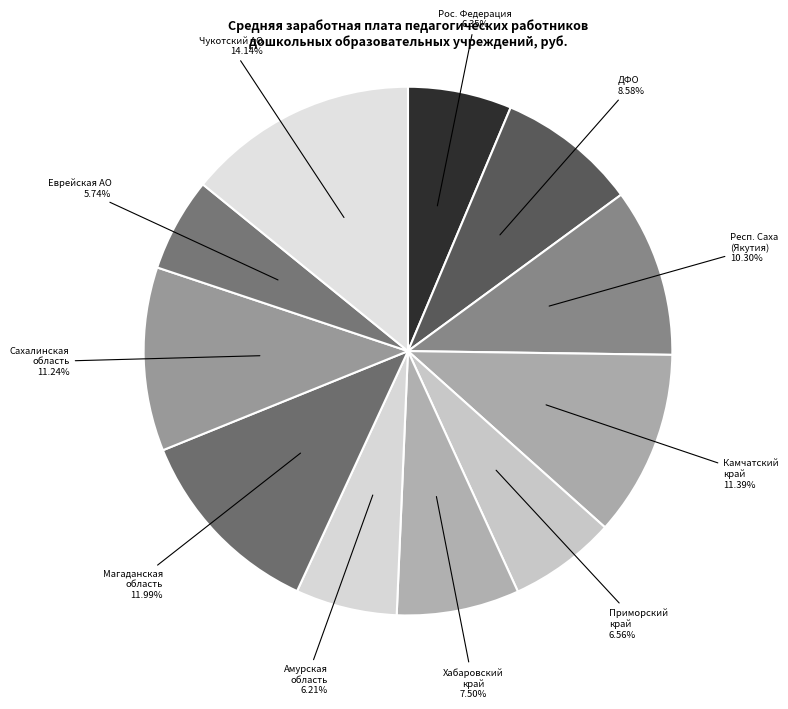

What is the total percentage of Магаданская область and Хабаровский край?

19.5%